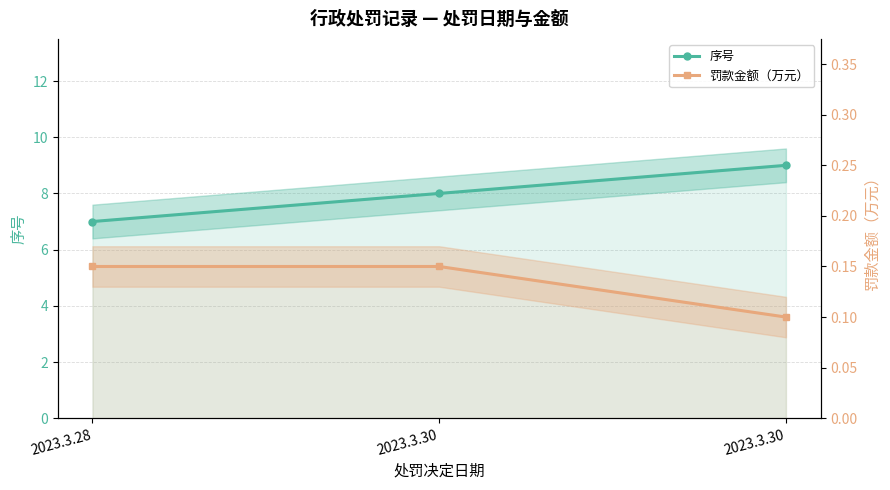

Rank the series by their average value, from highest to lowest.

序号, 罚款金额（万元）